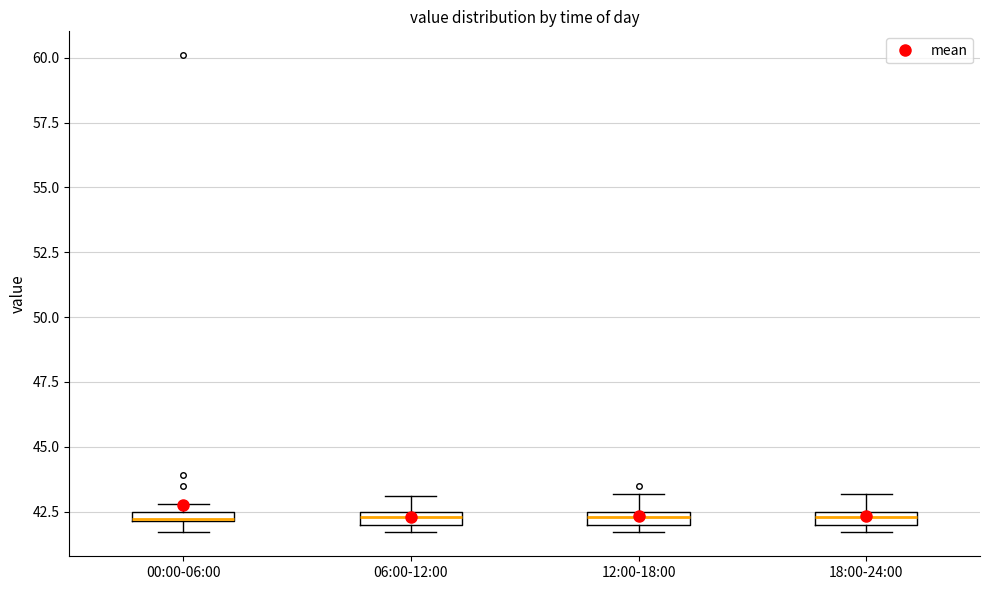

Where is the lower edge of the box for 00:00-06:00 on the y-axis? The values are not printed on the chart, so give them approximately, as read against the axis.

42.0